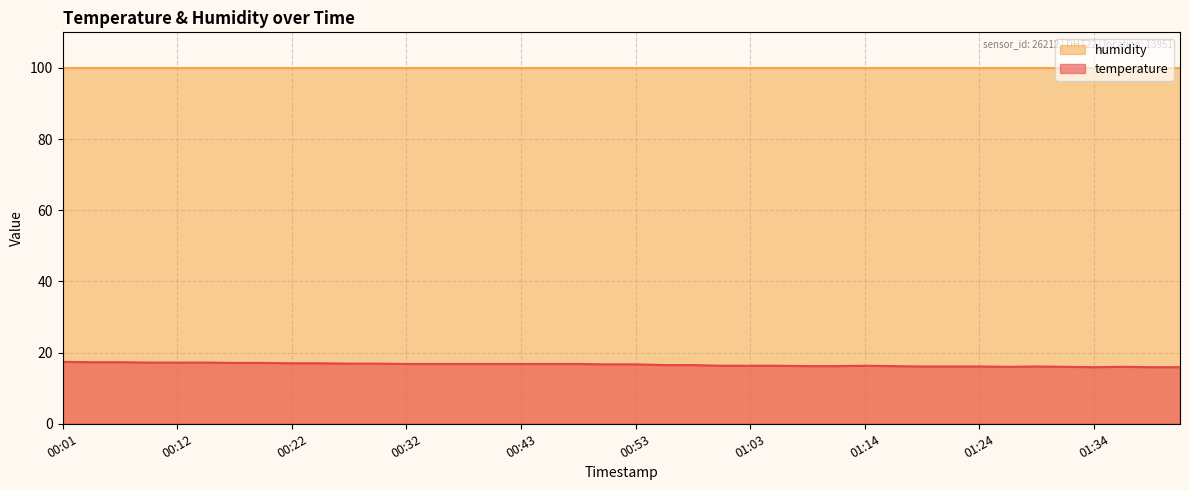

How many data points are less than 16?

3